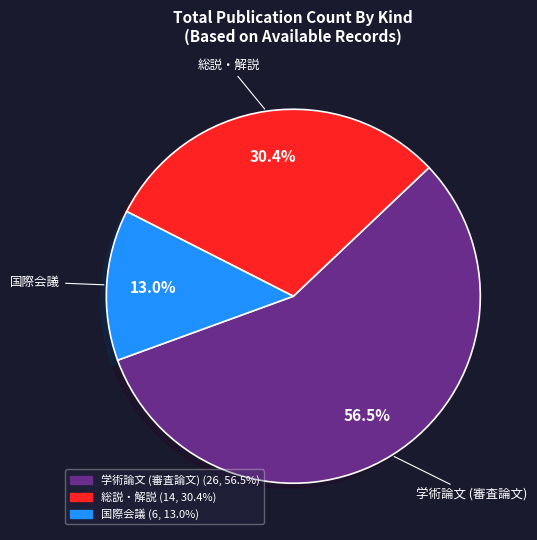

Count the number of slices in the pie.

3